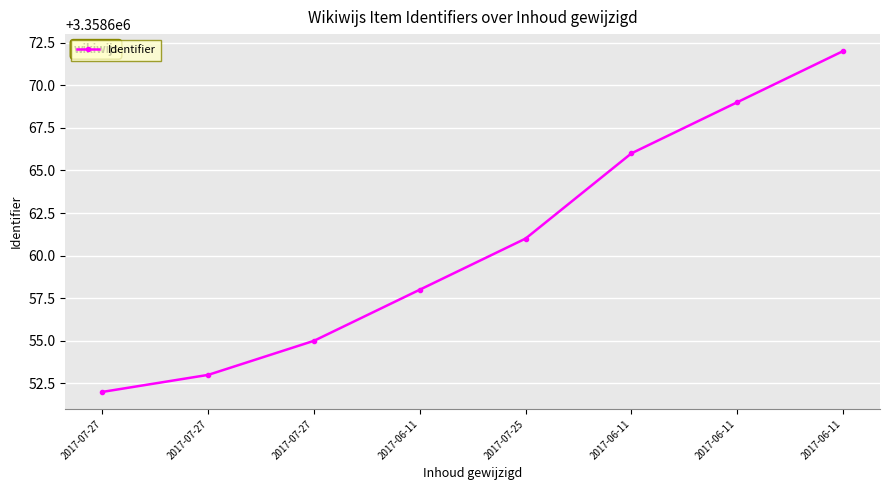

How many lines are shown in the chart?

1